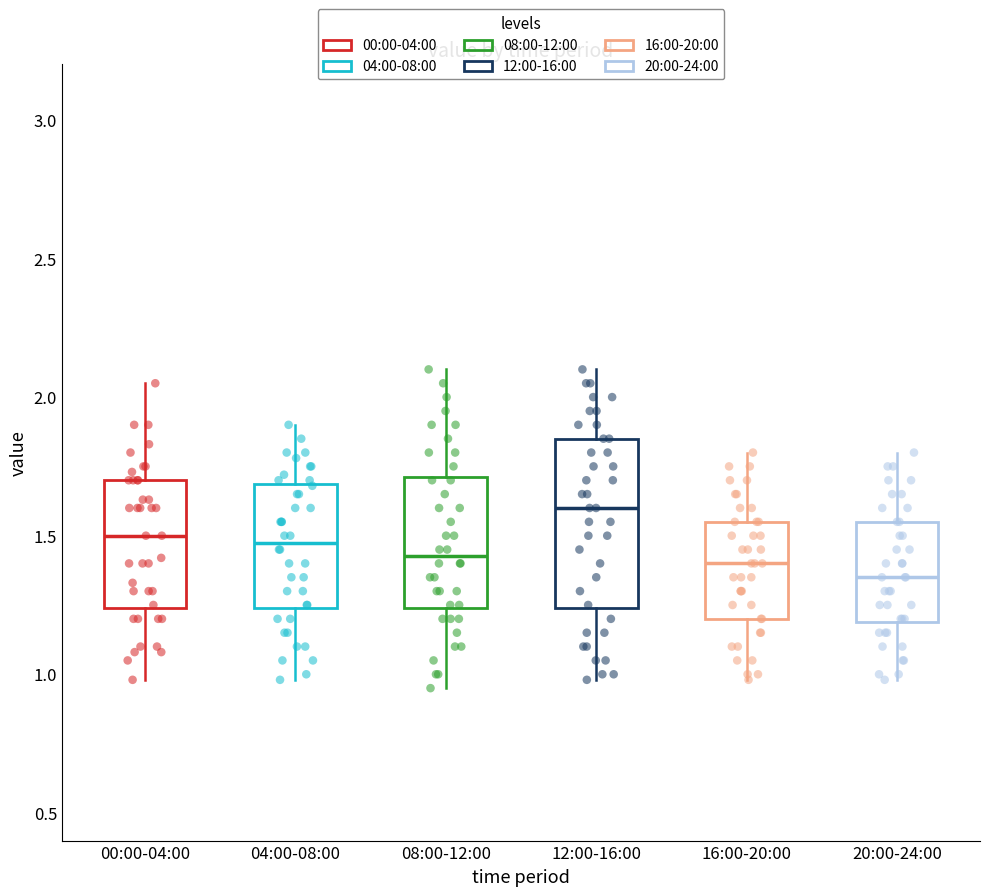

Which box's median line is the highest?

12:00-16:00